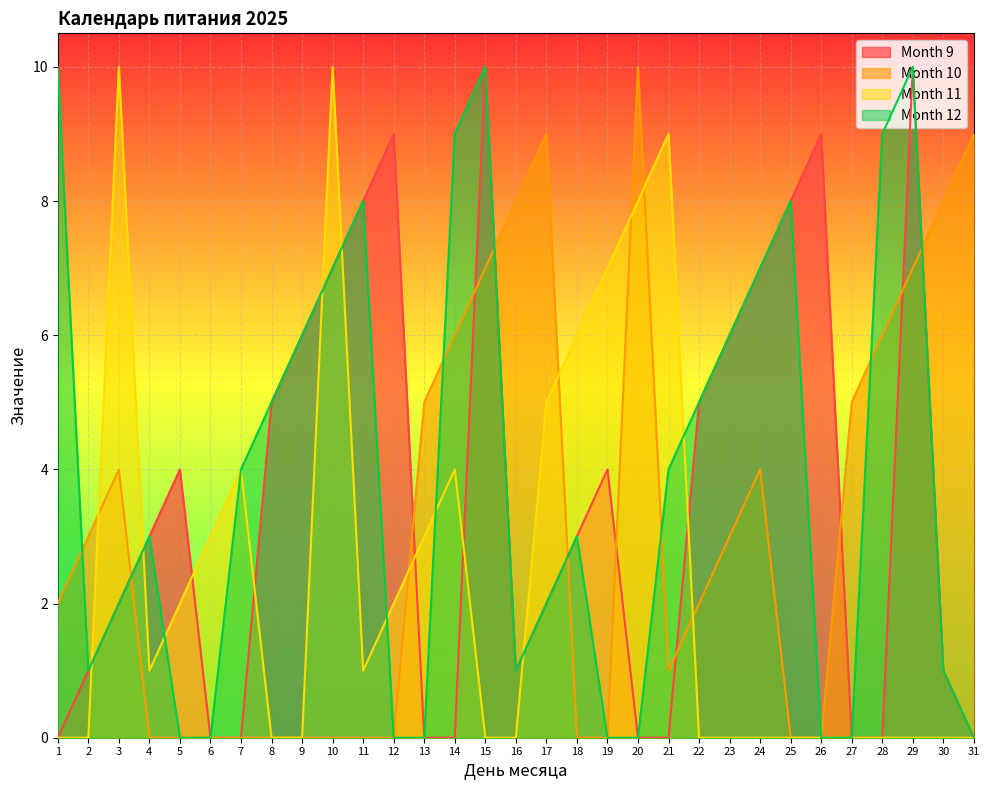

How many distinct data groups are displayed?

4